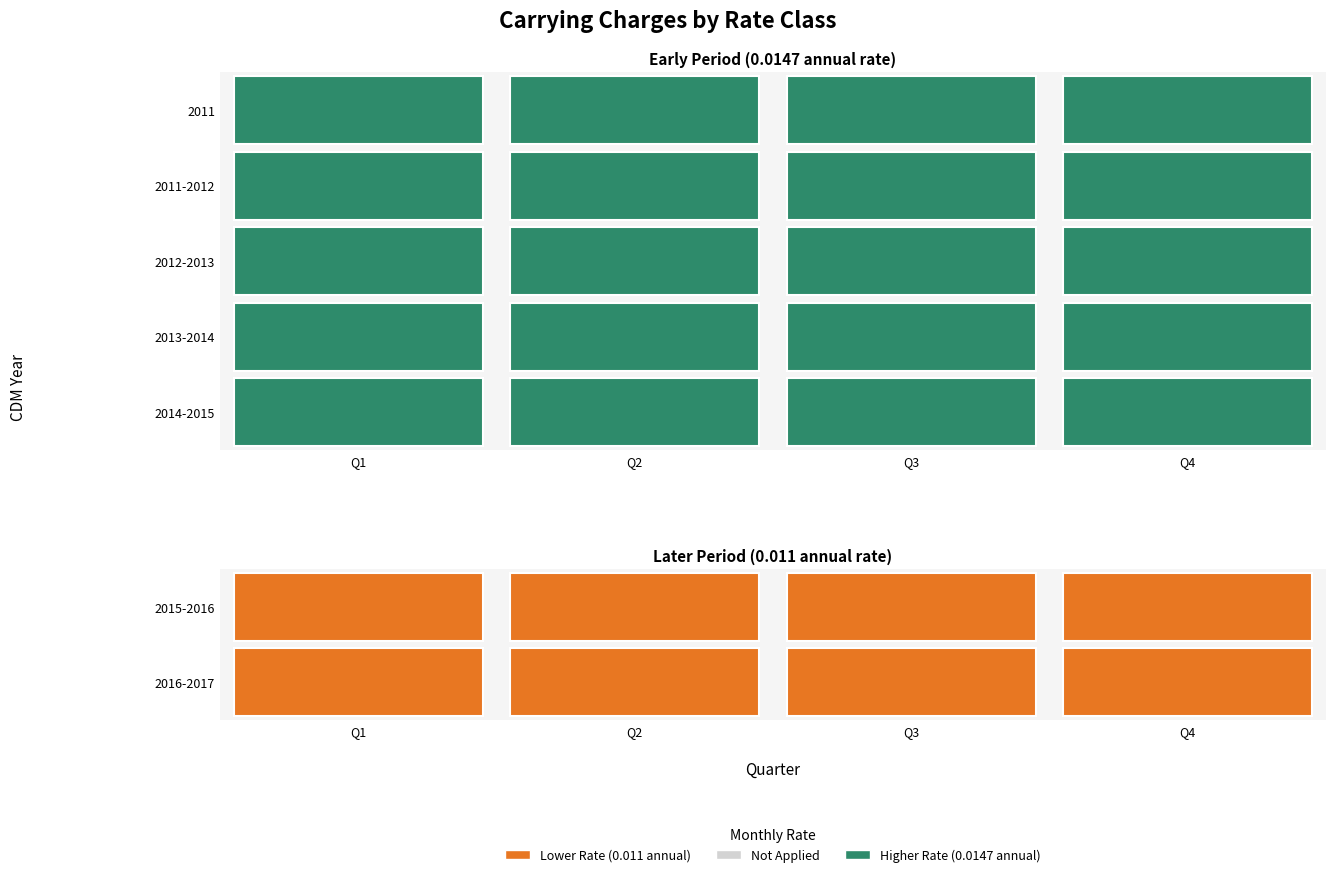

Rank the categories by 2014-2015 value from highest to lowest.

Q1, Q2, Q3, Q4